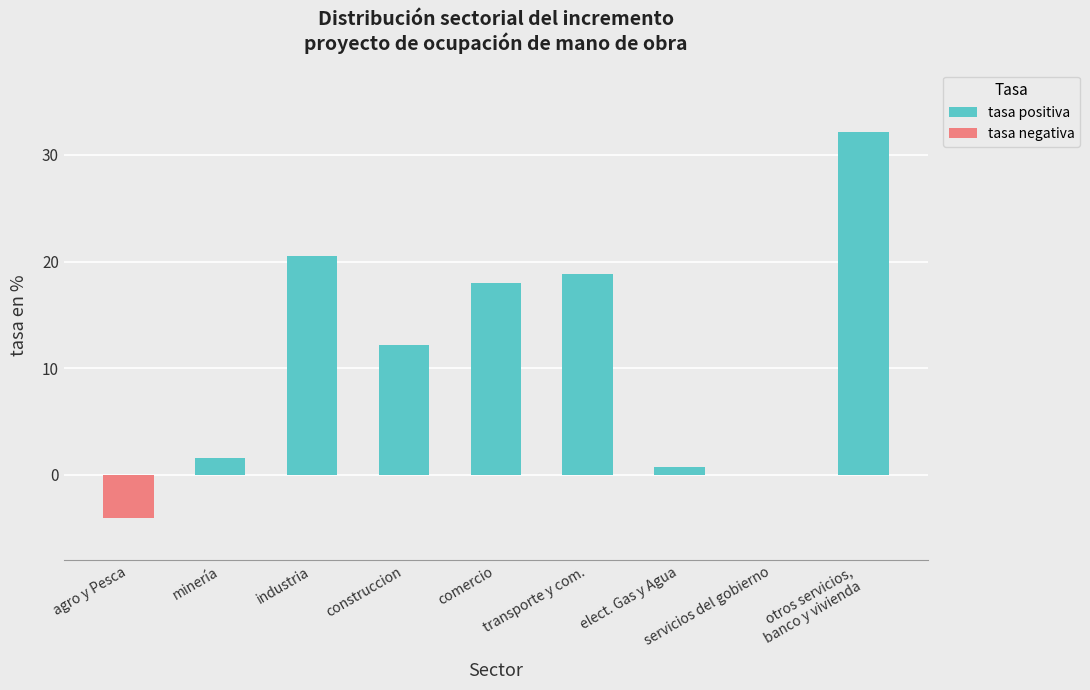

The chart shows a value of 12.2 at construccion. True or false?

True